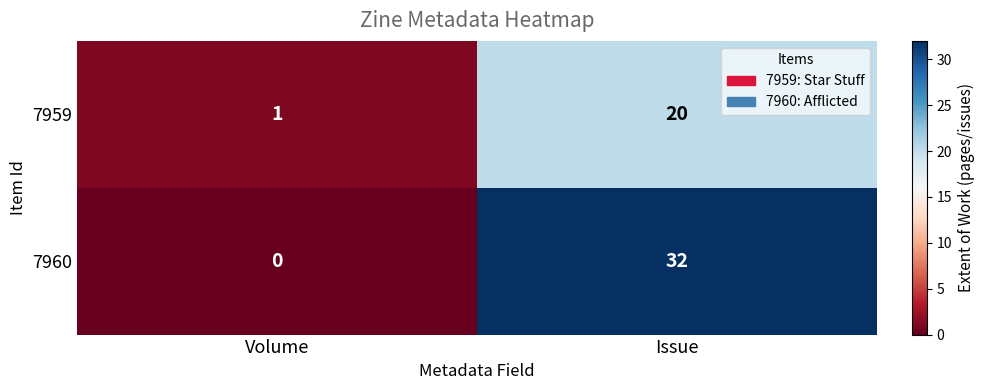

How many distinct data groups are displayed?

2